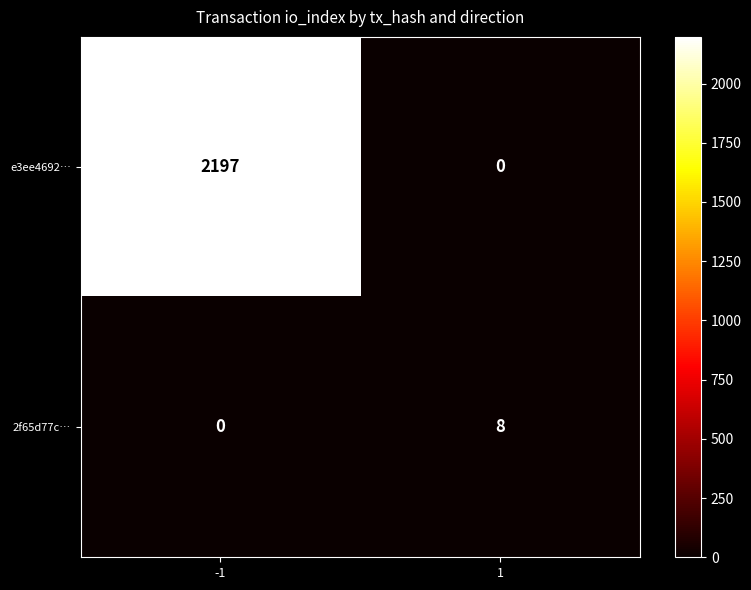

What is the difference between the maximum and minimum values in the 2f65d77c… series?

8